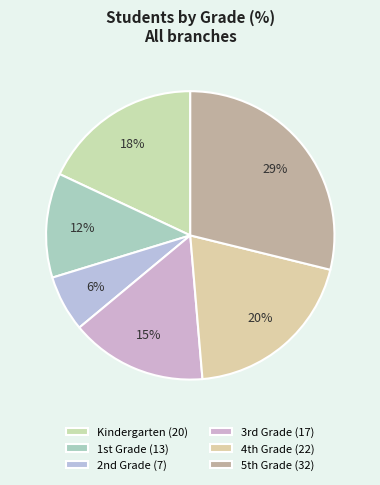

How many segments does this pie chart have?

6